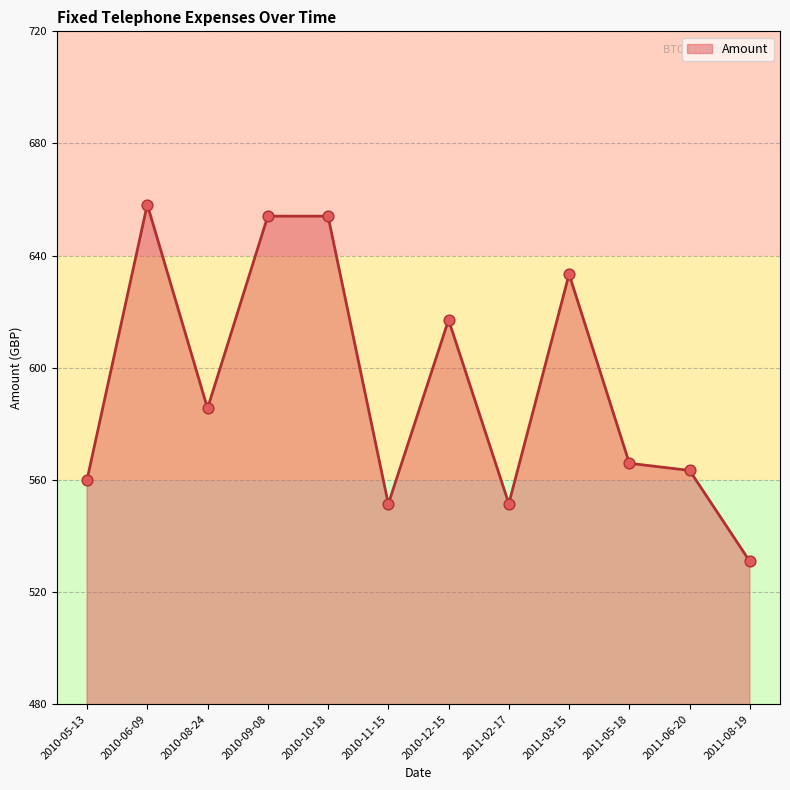

Approximately how many times larger is the value at 2010-10-18 compared to 2011-05-18?

1.2